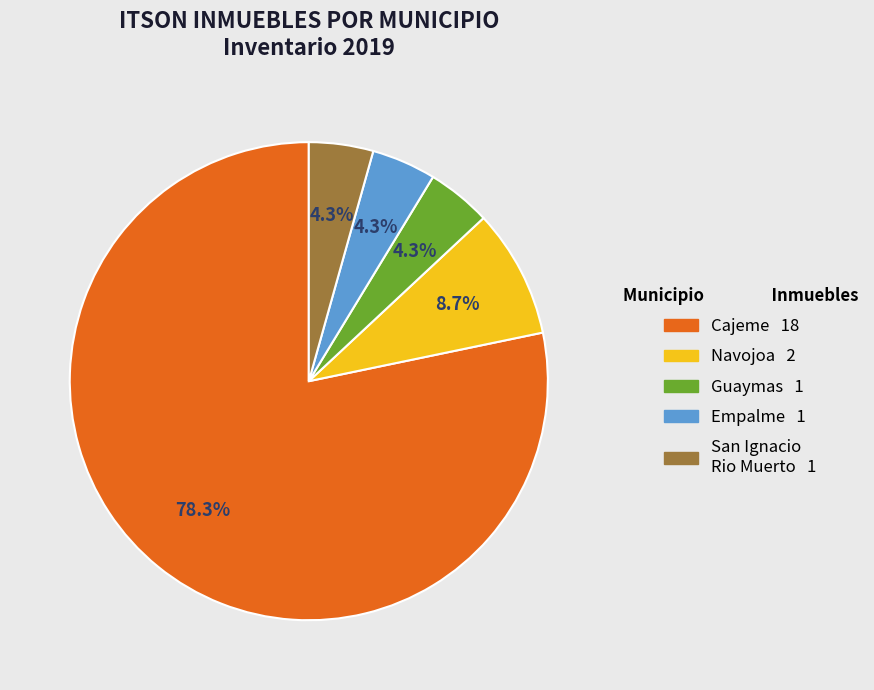

Is there any slice that represents more than half of the pie?

Yes